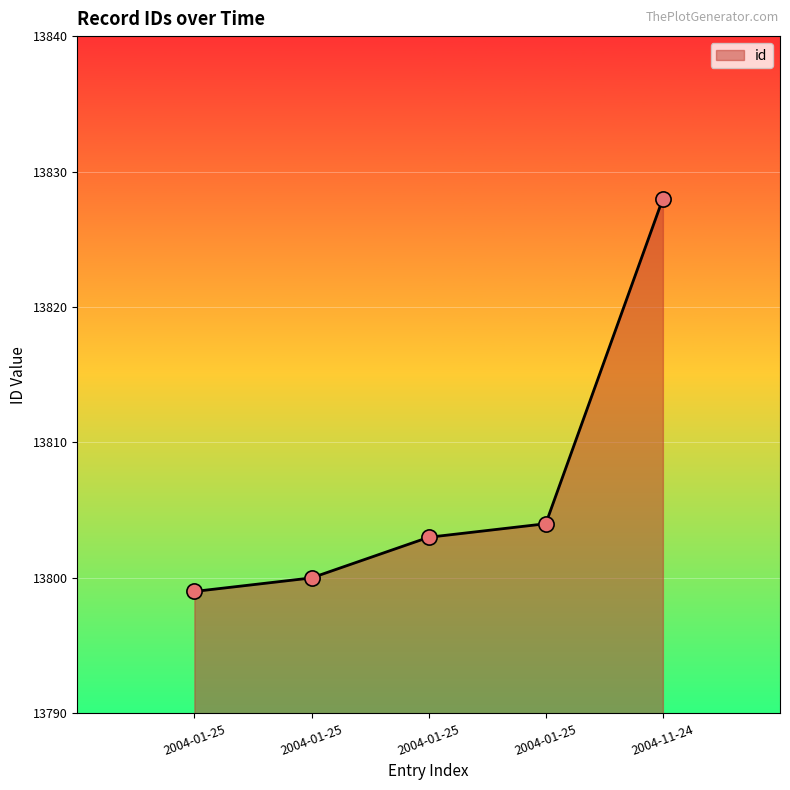

What is the change in value from 2004-01-25 to 2004-01-25?

+4